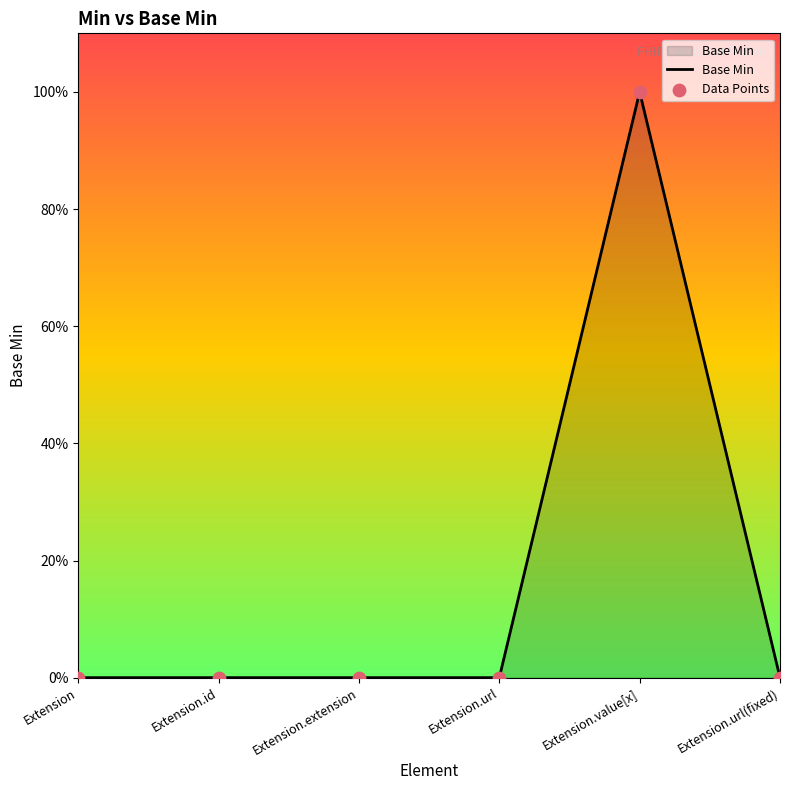

Which has a higher value, Extension.url(fixed) or Extension.value[x]?

Extension.value[x]